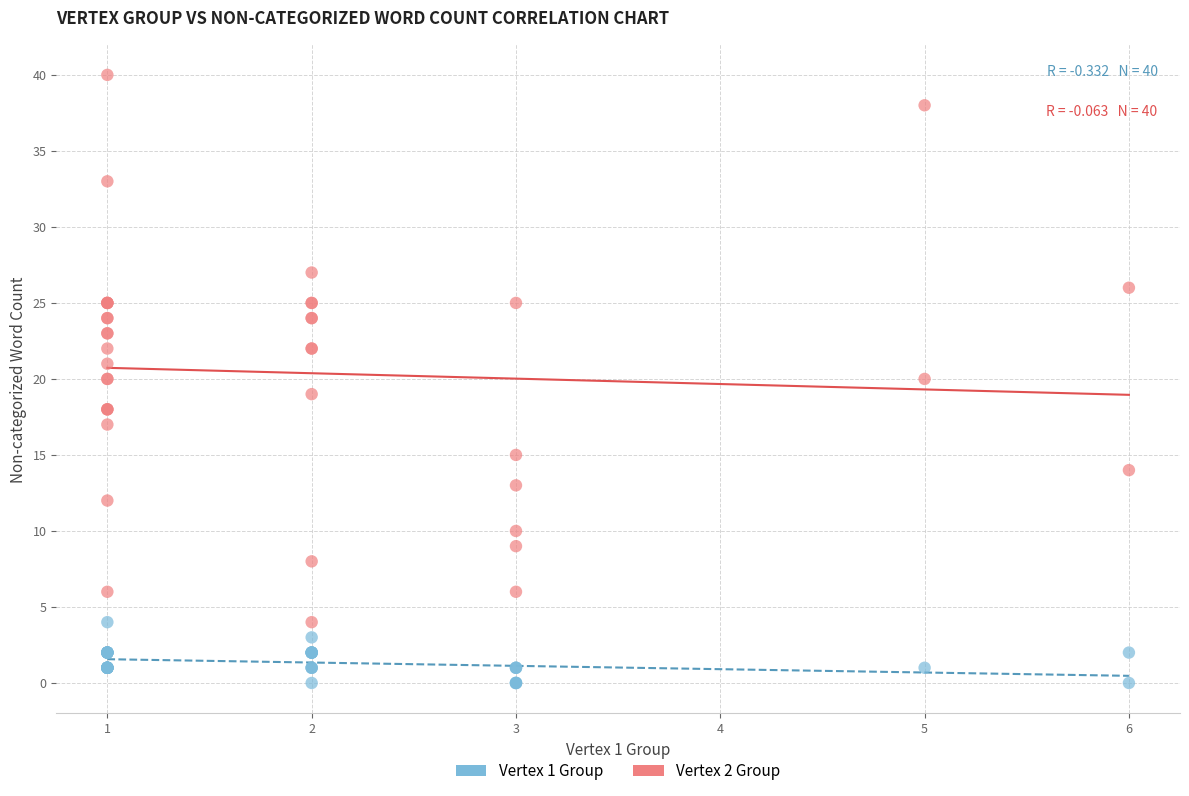

Which series contains the lowest Y value?

Vertex 1 Group